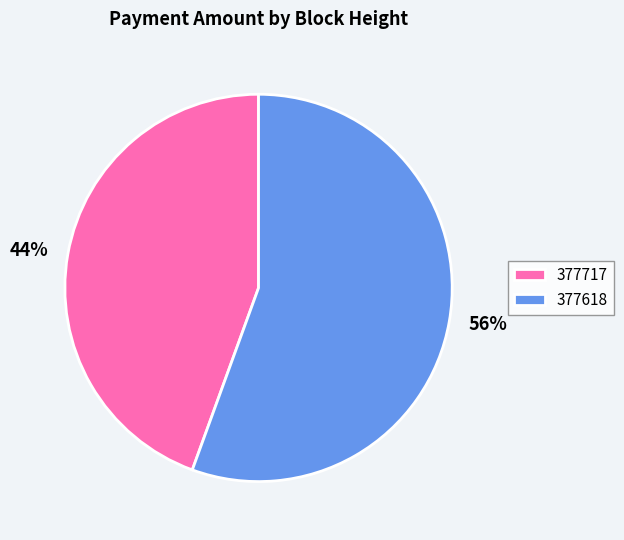

What is the ratio of the value at 377717 to the value at 377618?

0.8